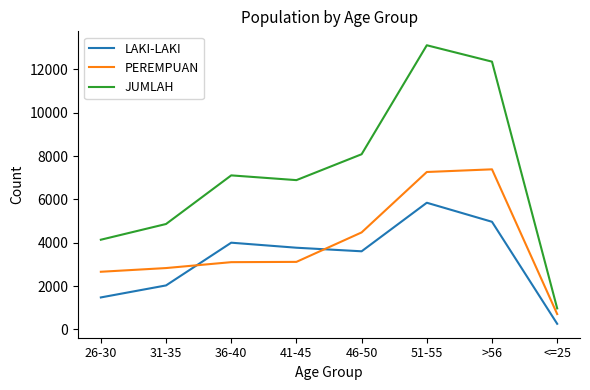

Is the value of LAKI-LAKI at >56 greater than the value of PEREMPUAN at 46-50?

Yes